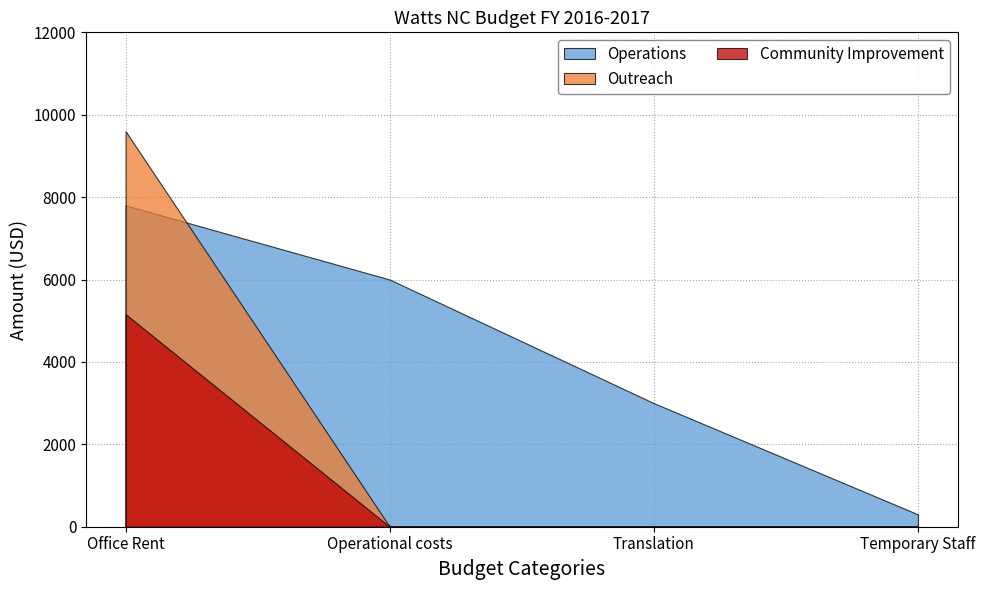

What is the greatest value displayed?

9600.0